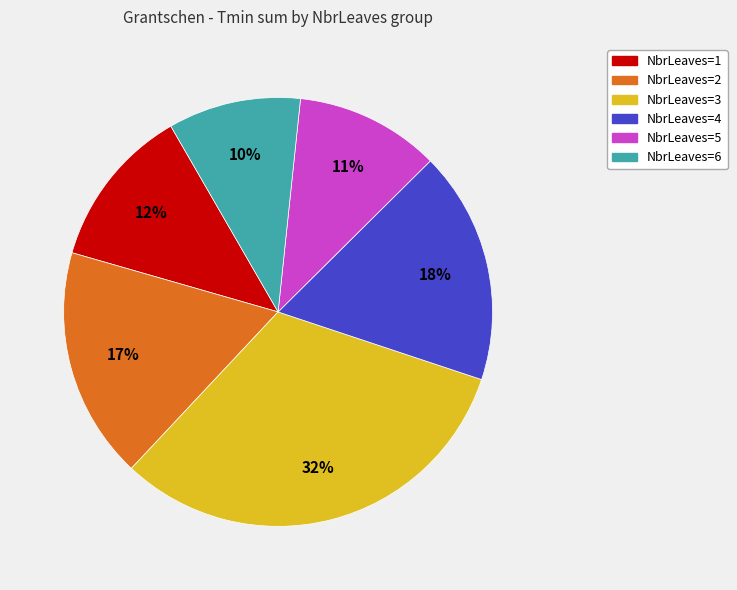

Is there any slice that represents more than half of the pie?

No